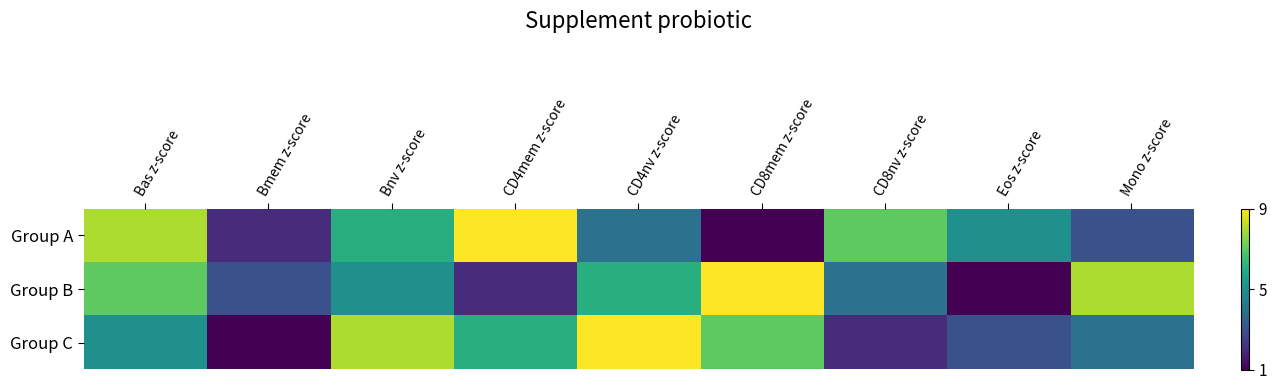

Reading left to right, list all the values displayed in this chart.

Group A: Bas z-score=8	Bmem z-score=2	Bnv z-score=6	CD4mem z-score=9	CD4nv z-score=4	CD8mem z-score=1	CD8nv z-score=7	Eos z-score=5	Mono z-score=3
Group B: Bas z-score=7	Bmem z-score=3	Bnv z-score=5	CD4mem z-score=2	CD4nv z-score=6	CD8mem z-score=9	CD8nv z-score=4	Eos z-score=1	Mono z-score=8
Group C: Bas z-score=5	Bmem z-score=1	Bnv z-score=8	CD4mem z-score=6	CD4nv z-score=9	CD8mem z-score=7	CD8nv z-score=2	Eos z-score=3	Mono z-score=4